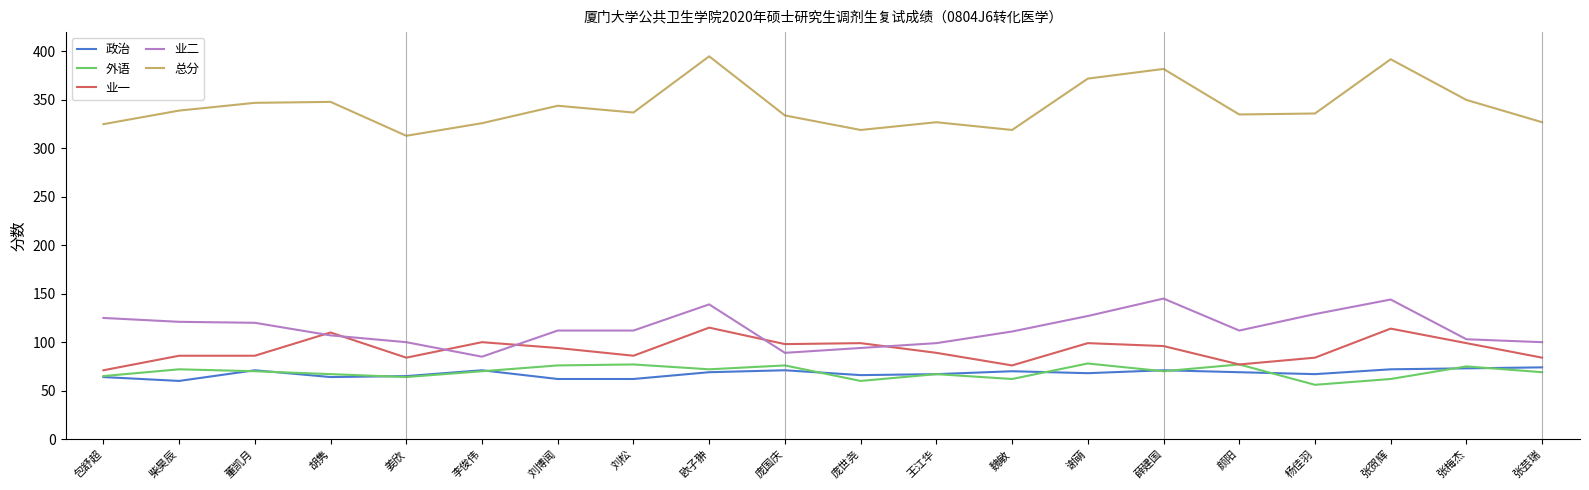

The value of 业二 at 颜阳 is 163. True or false?

False